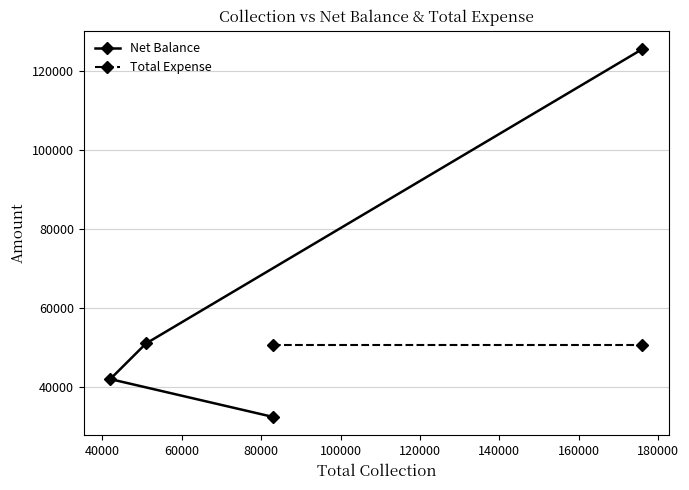

At which category is the sum across all series the highest?

176000